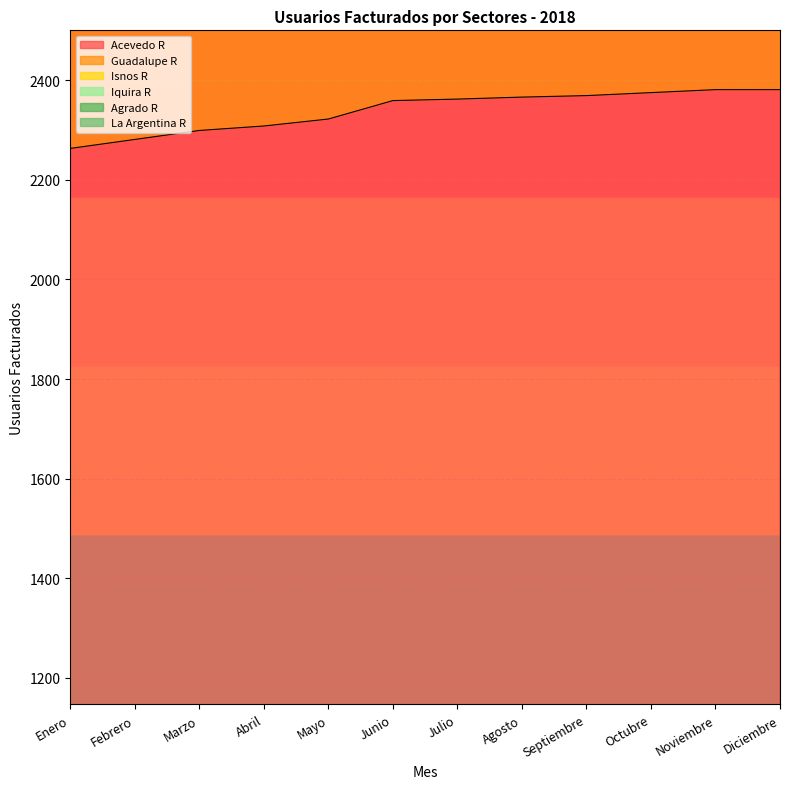

What is the difference between the Acevedo R values at Marzo and Enero?

36